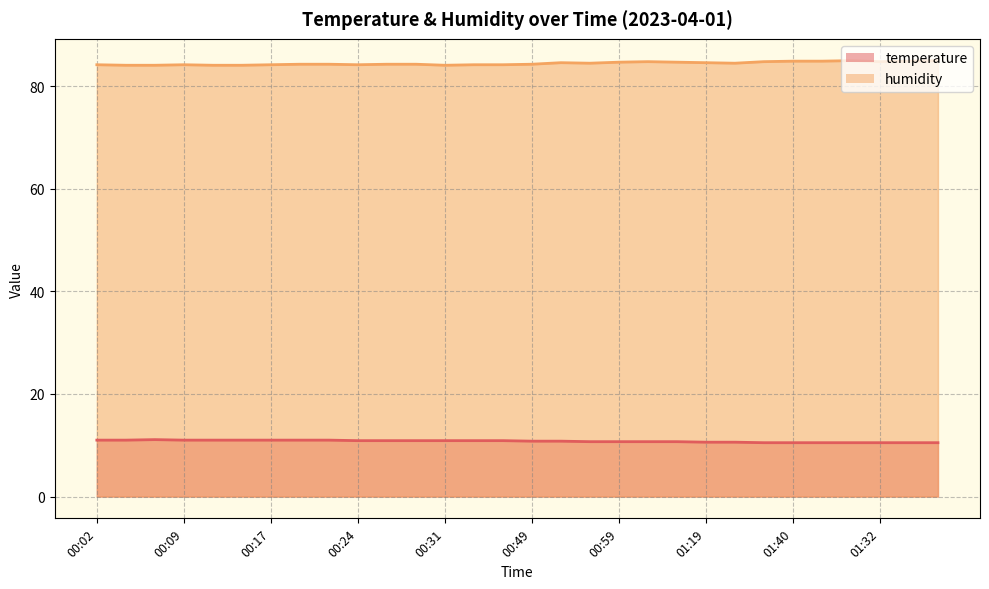

The value of humidity at 00:34 is 84.2. True or false?

True